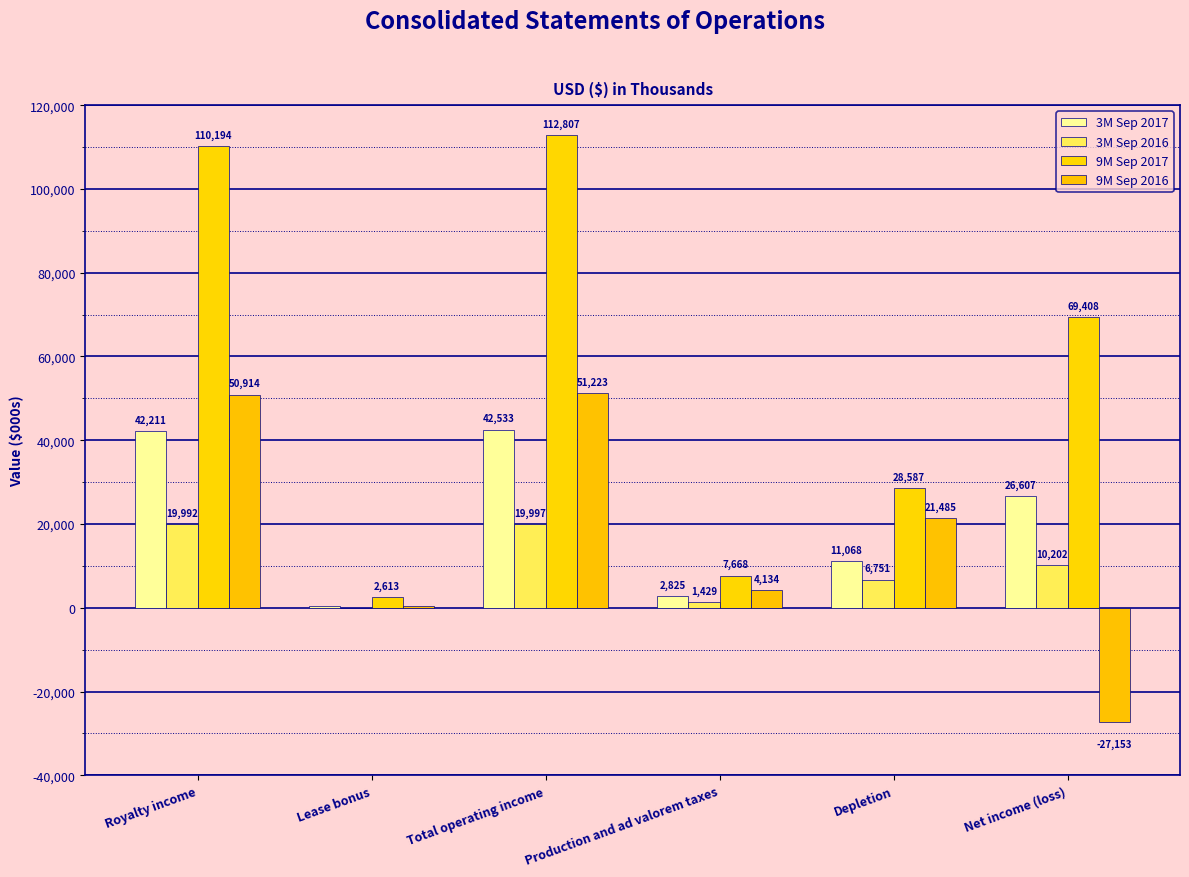

Where is 9M Sep 2017 nearest to the value 57710?

Net income (loss)